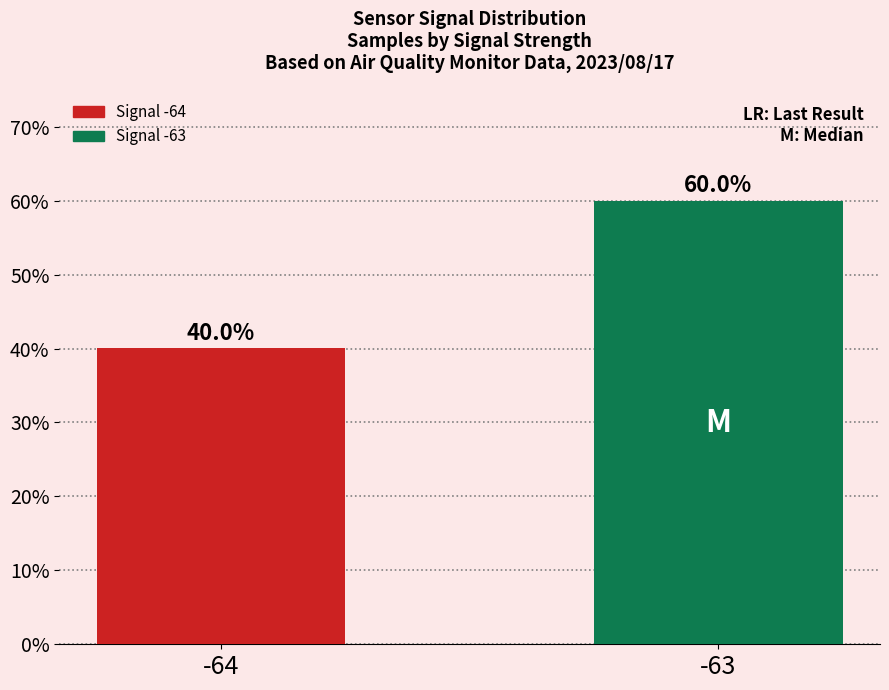

Between -64 and -63, which is larger?

-63